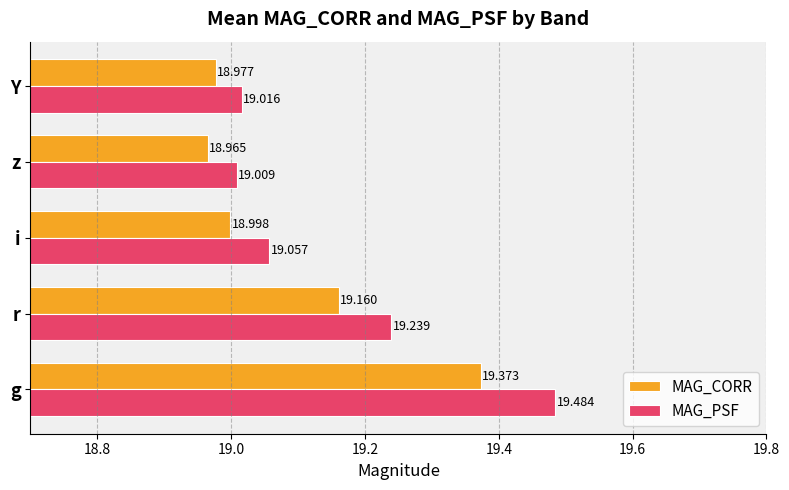

Which series has the largest total across all categories?

MAG_PSF